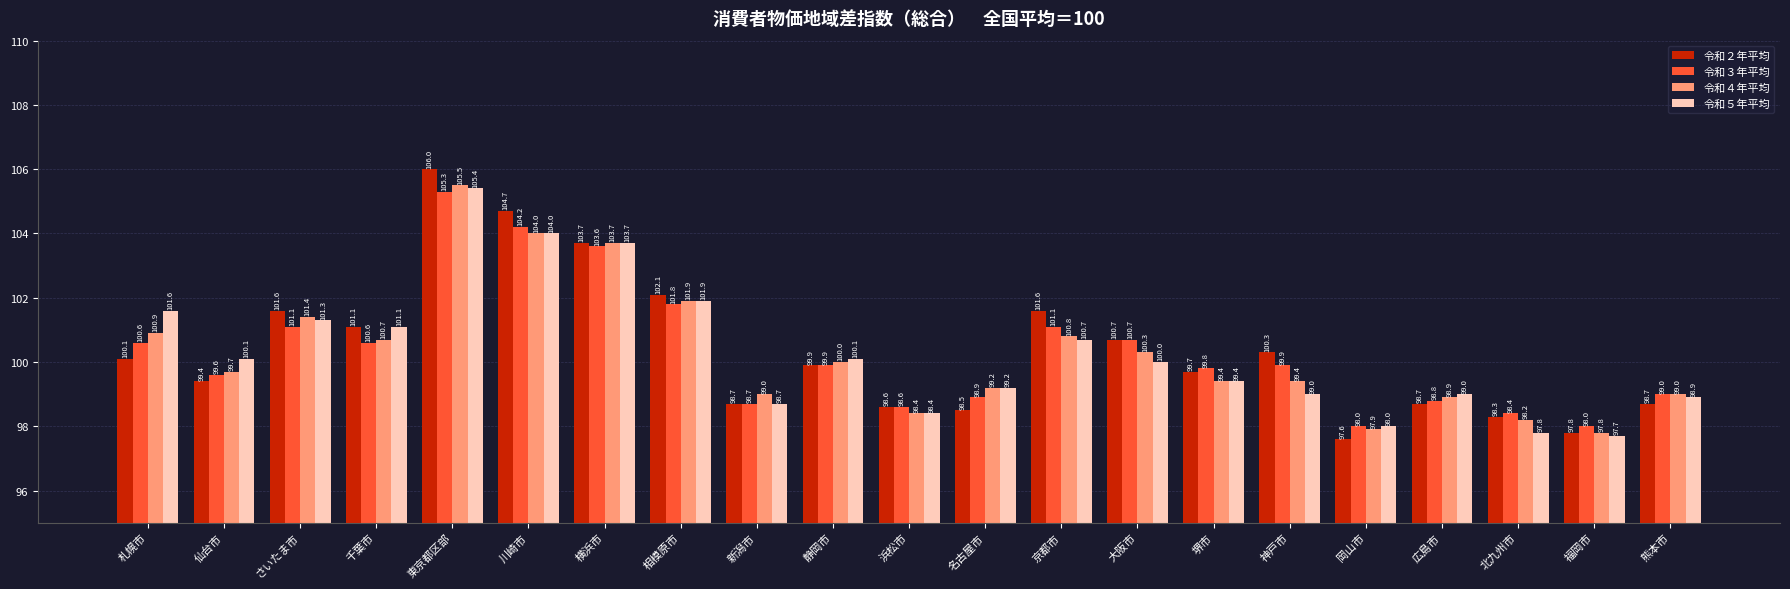

How many categories are shown in the chart?

21